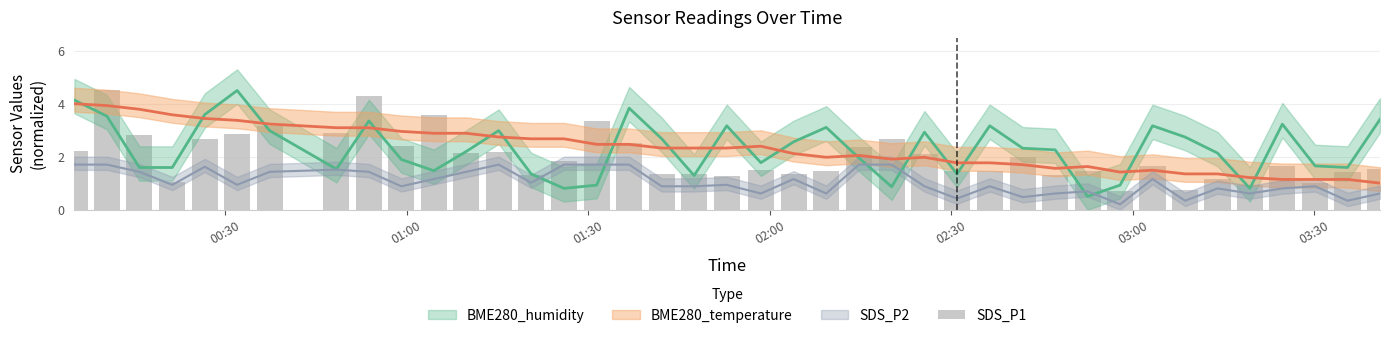

Is it true that the value at 25 is 3.3?

False